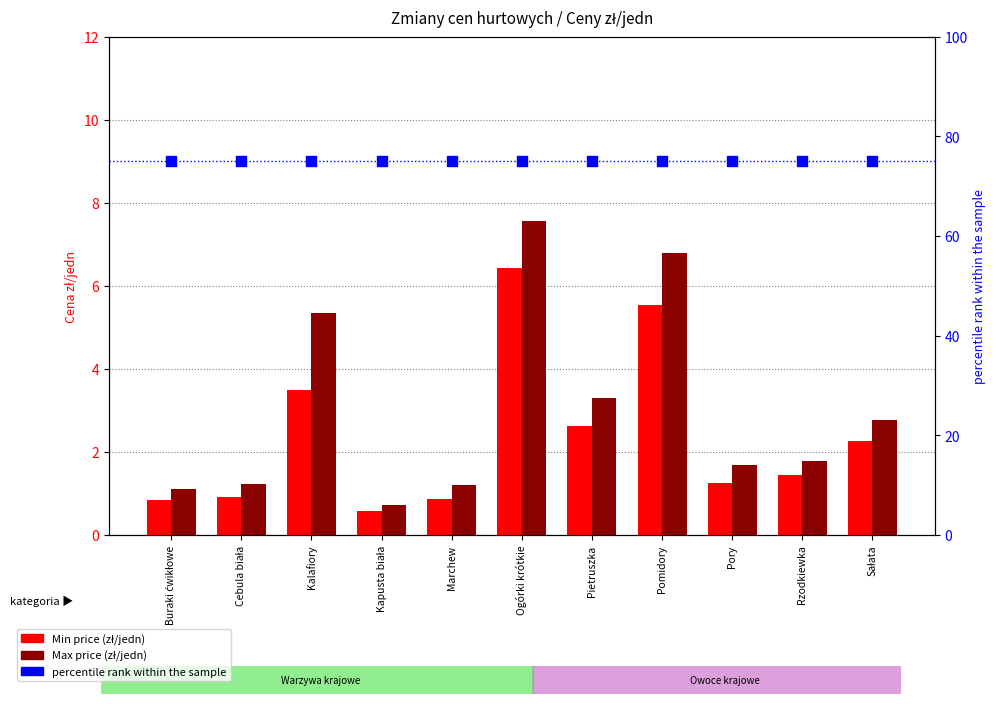

Is the value of Min price (zł/jedn) at Rzodkiewka greater than the value of Max price (zł/jedn) at Rzodkiewka?

No